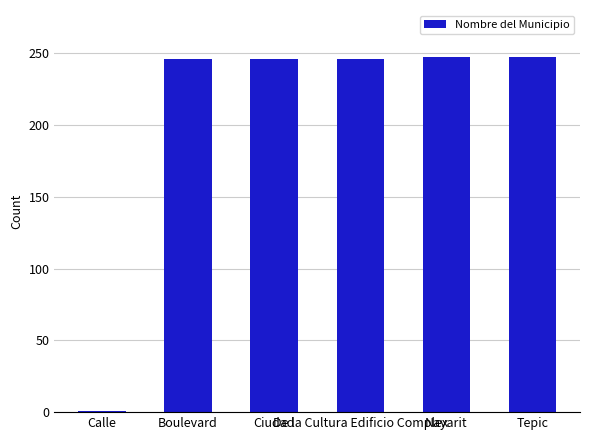

What is the greatest value displayed?

247